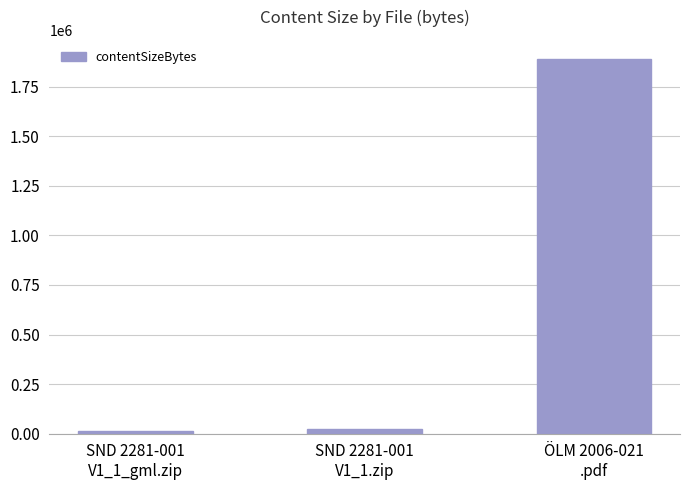

What is the label of the 1st bar from the right?

ÖLM 2006-021
.pdf